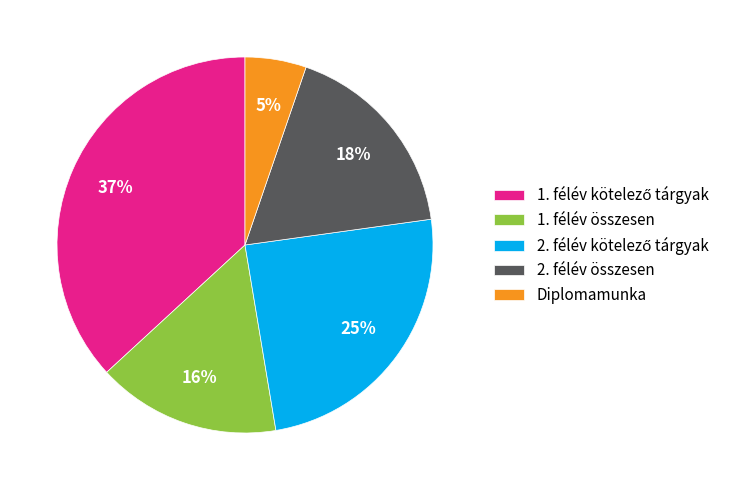

Does 2. félév összesen account for over 50% of the chart?

No